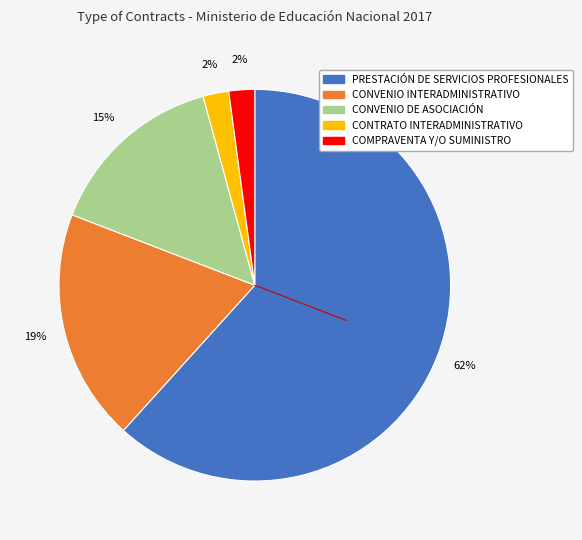

To the nearest percent, what portion does PRESTACIÓN DE SERVICIOS PROFESIONALES represent?

62%